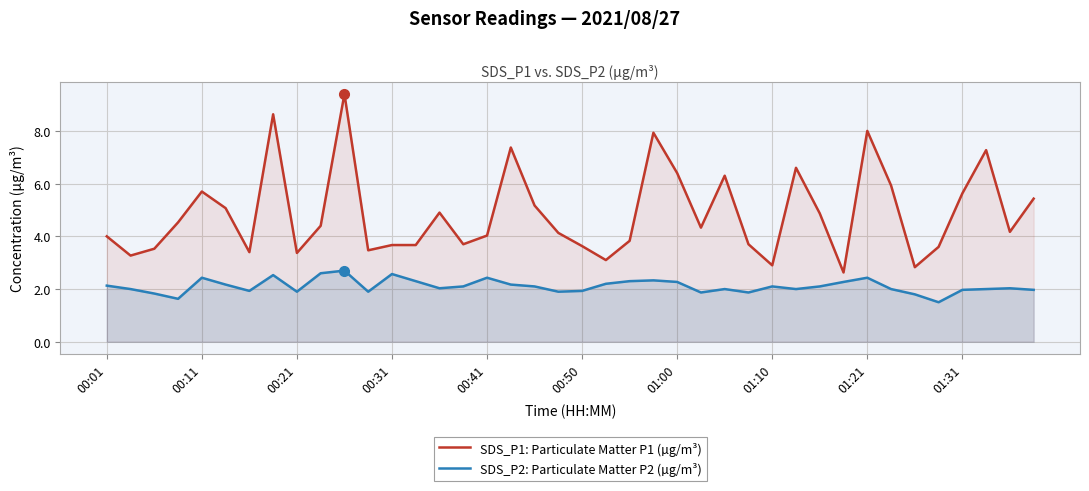

Rank the series by their maximum value, from lowest to highest.

SDS_P2: Particulate Matter P2 (µg/m³), SDS_P1: Particulate Matter P1 (µg/m³)